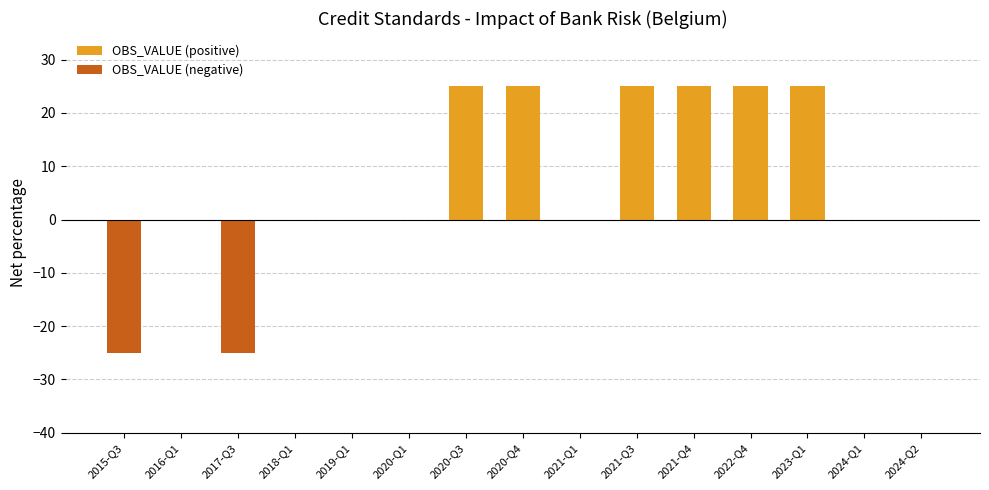

What is the spread (max minus min) of values at 2023-Q1?

25